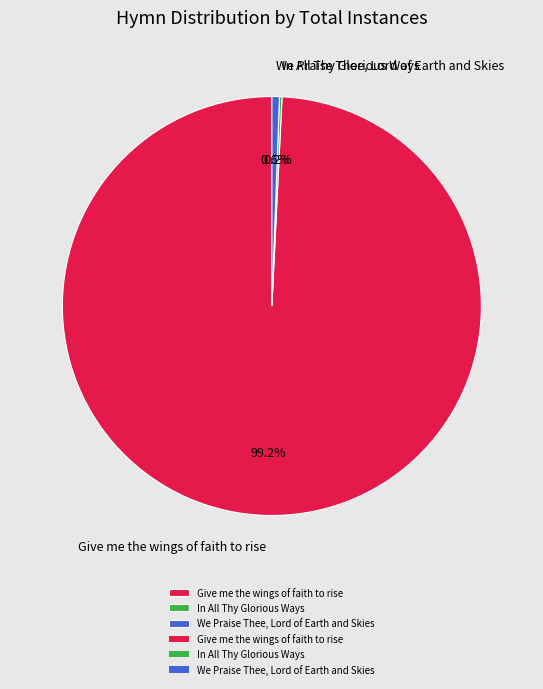

Which category accounts for the majority?

Give me the wings of faith to rise